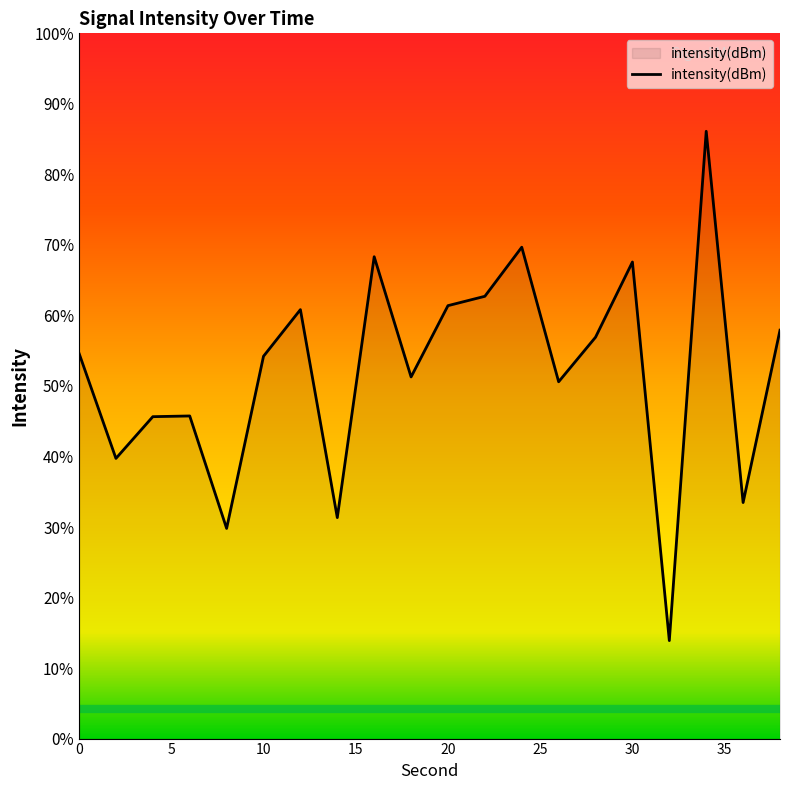

How many series are shown in this chart?

1